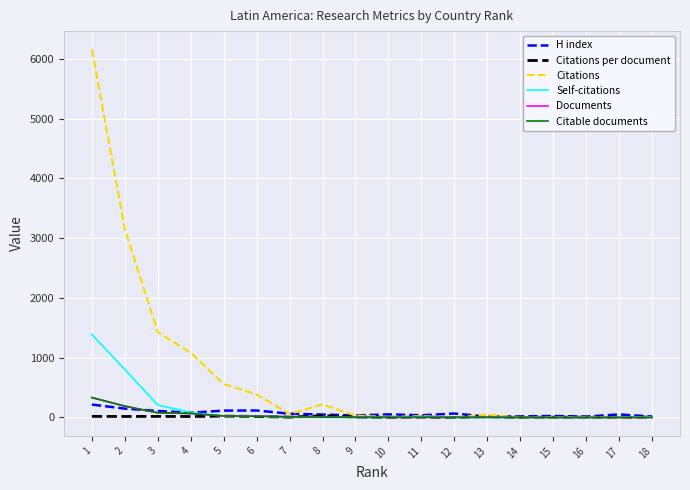

Which series has the largest total across all categories?

Citations